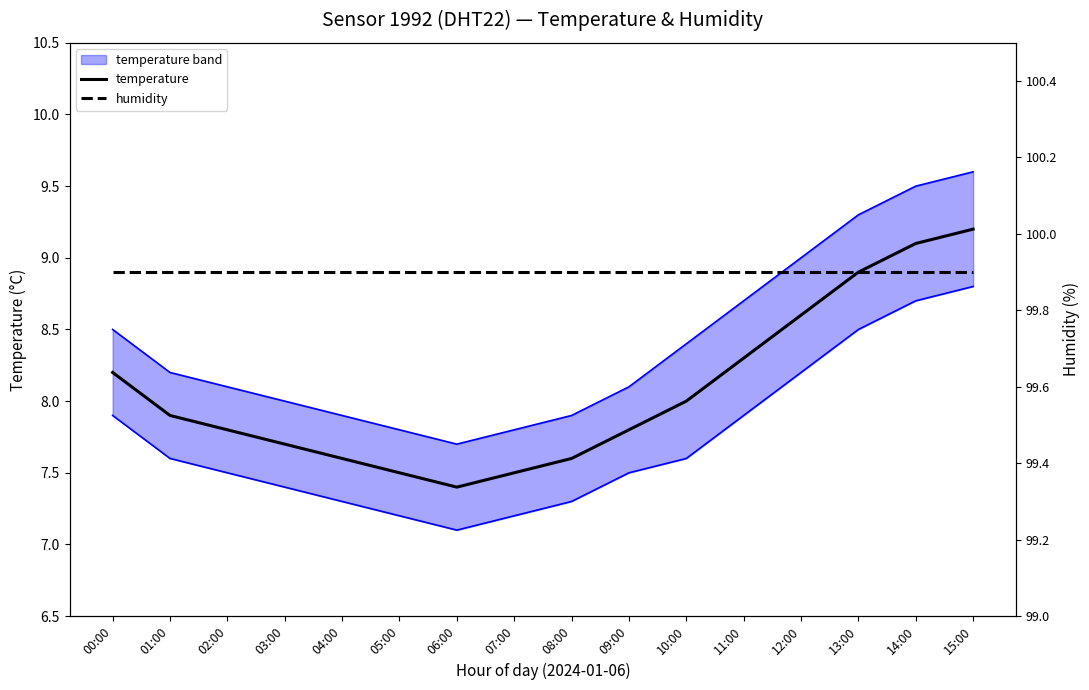

True or false: humidity has more than 1 points higher than both neighbors.

False